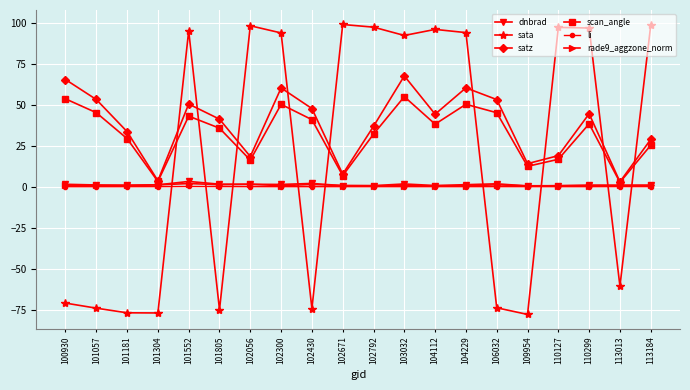

What is the value of the satz point at the 19th from the left?

3.0